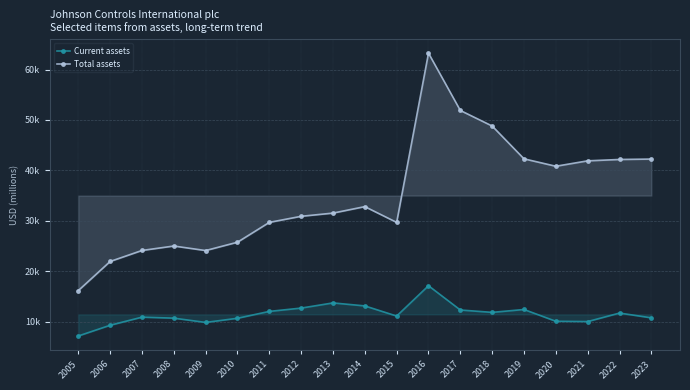

What is the value of the Total assets point at the 10th from the left?

32804